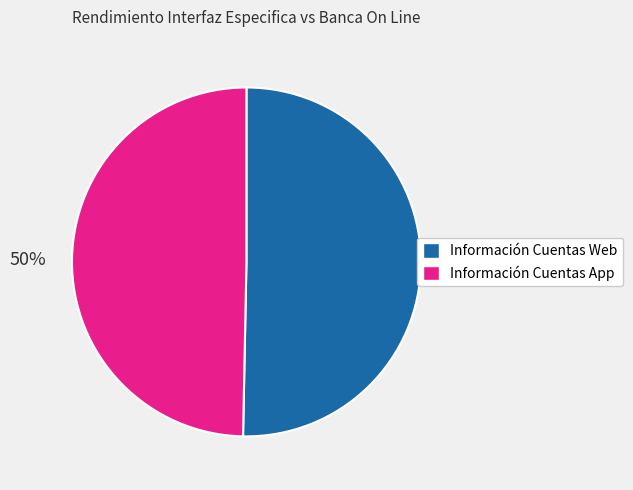

To the nearest percent, what is the combined percentage of Información Cuentas App and Información Cuentas Web?

100%